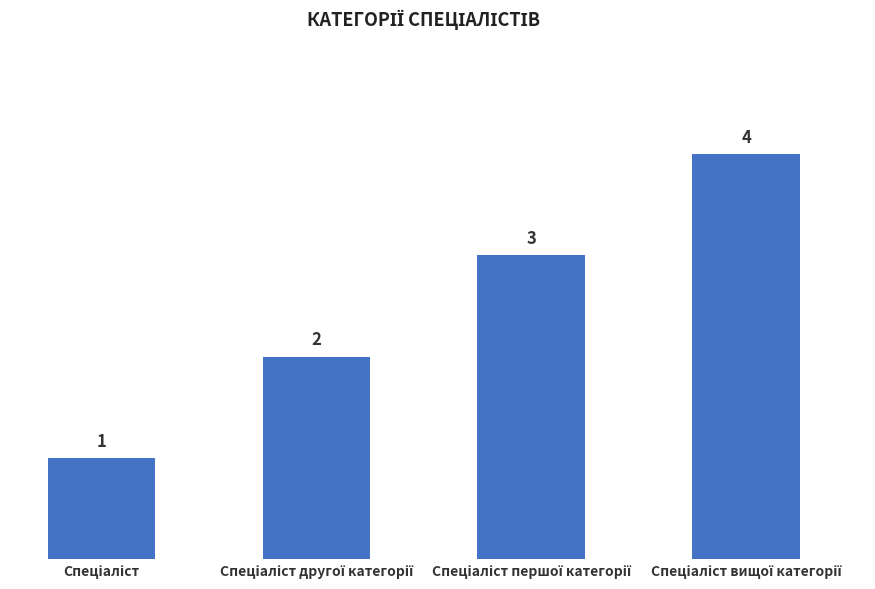

What is the value of the 3rd bar from the left?

3